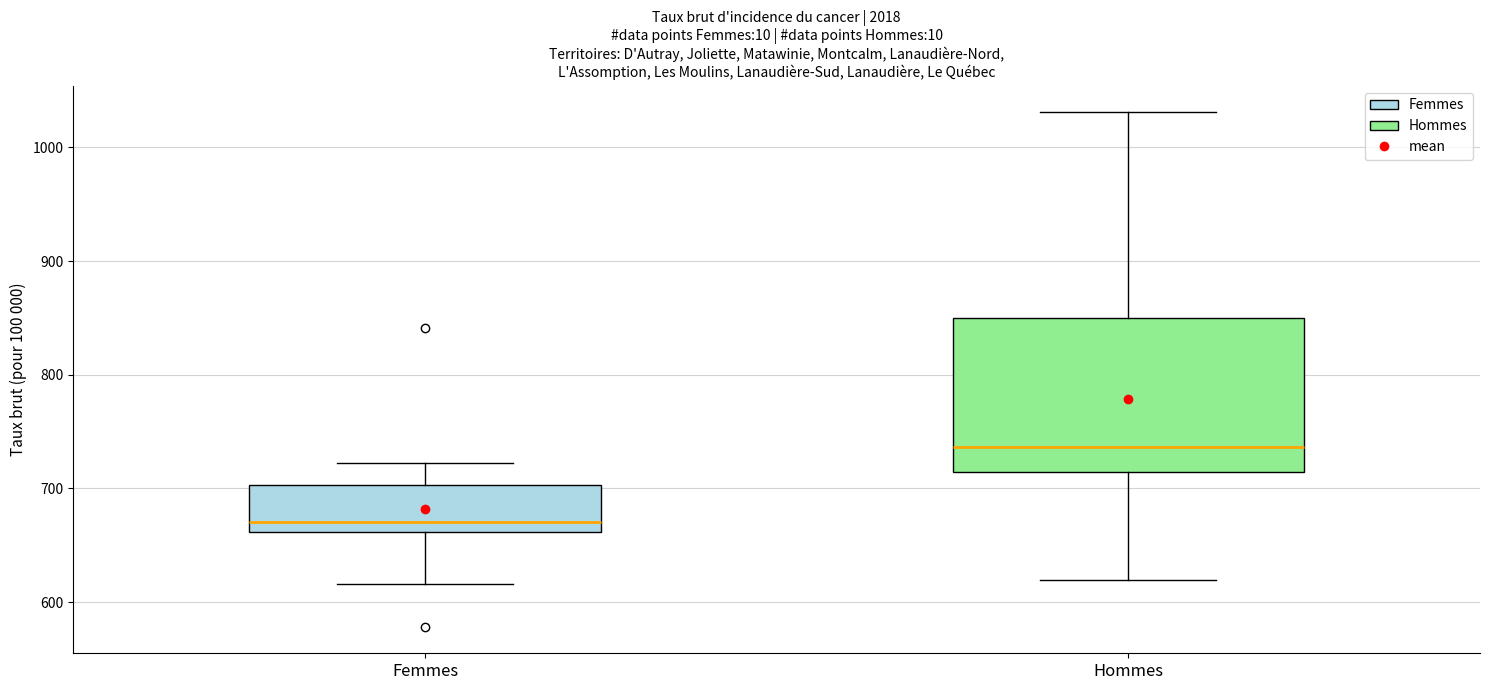

Where does the lower whisker of the box for Femmes end on the y-axis? The values are not printed on the chart, so give them approximately, as read against the axis.

620